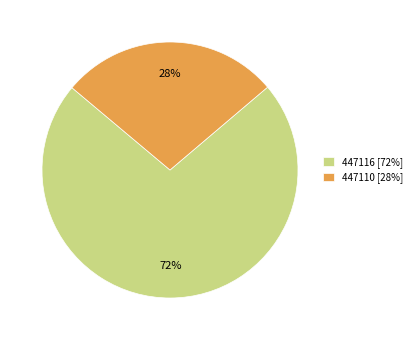

What is the largest slice in the pie chart?

447116